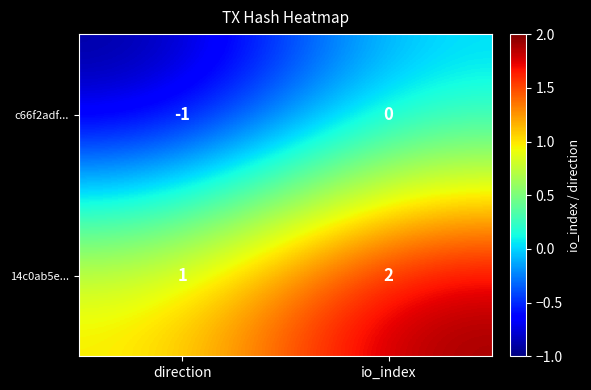

At which label is 14c0ab5e... closest to 1?

direction